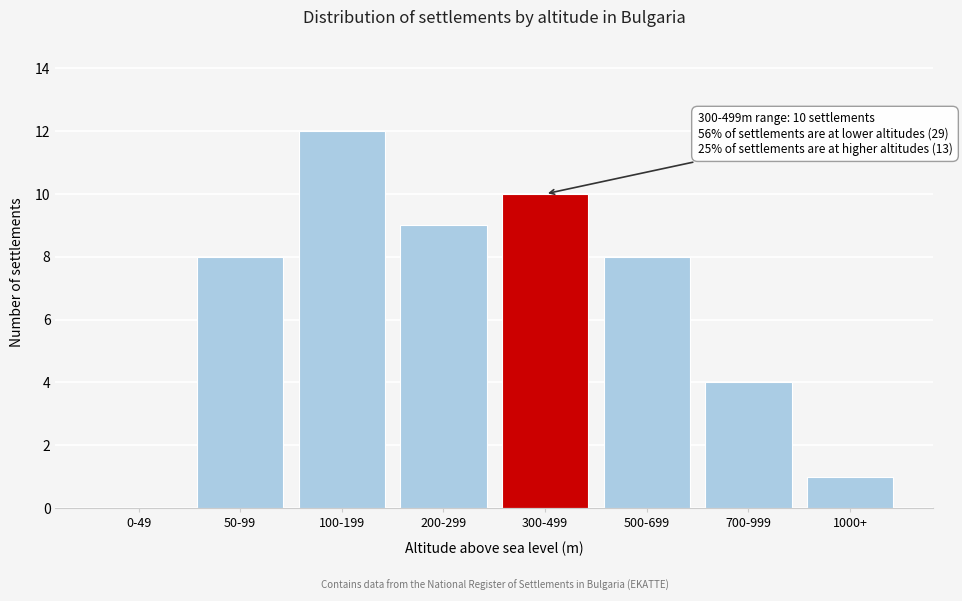

Reading left to right, what are all the values shown in this chart?

0-49=0	50-99=8	100-199=12	200-299=9	300-499=10	500-699=8	700-999=4	1000+=1